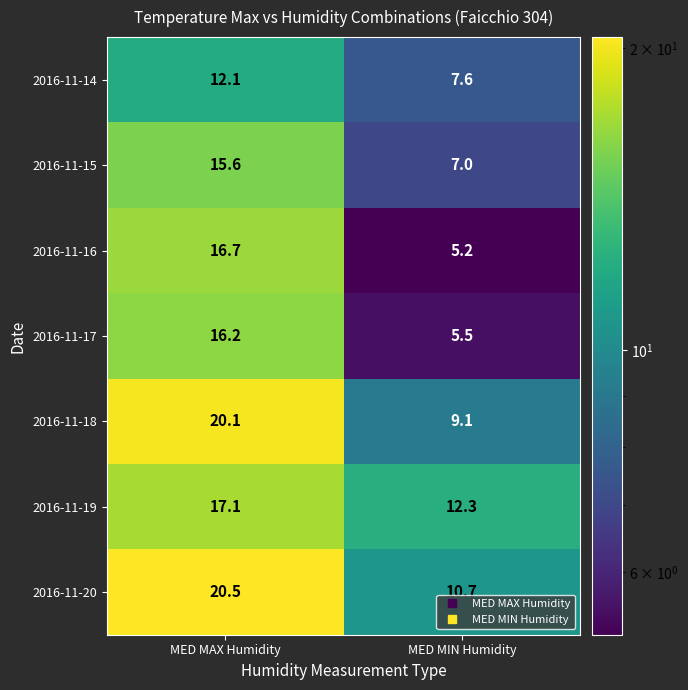

At how many categories does at least one series exceed 5?

2